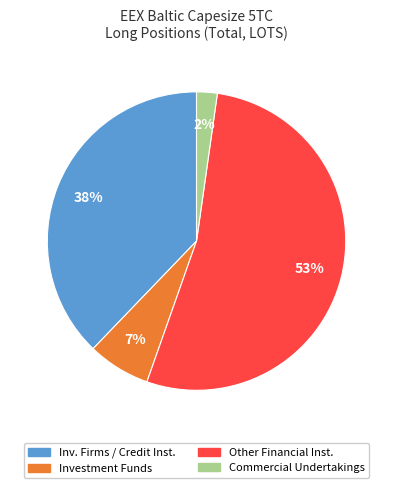

Is there a majority slice in this chart?

Yes